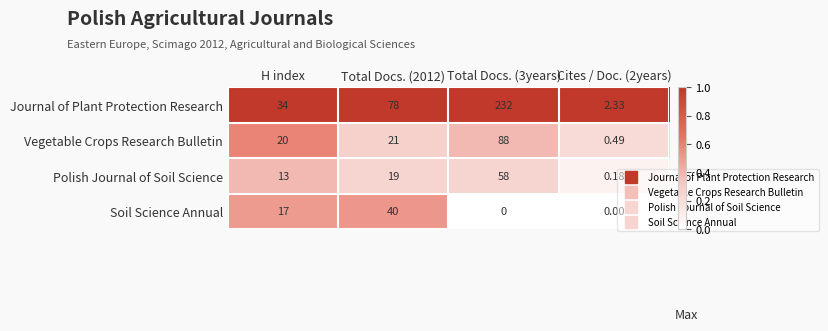

At which category is the sum across all series the highest?

Total Docs. (3years)